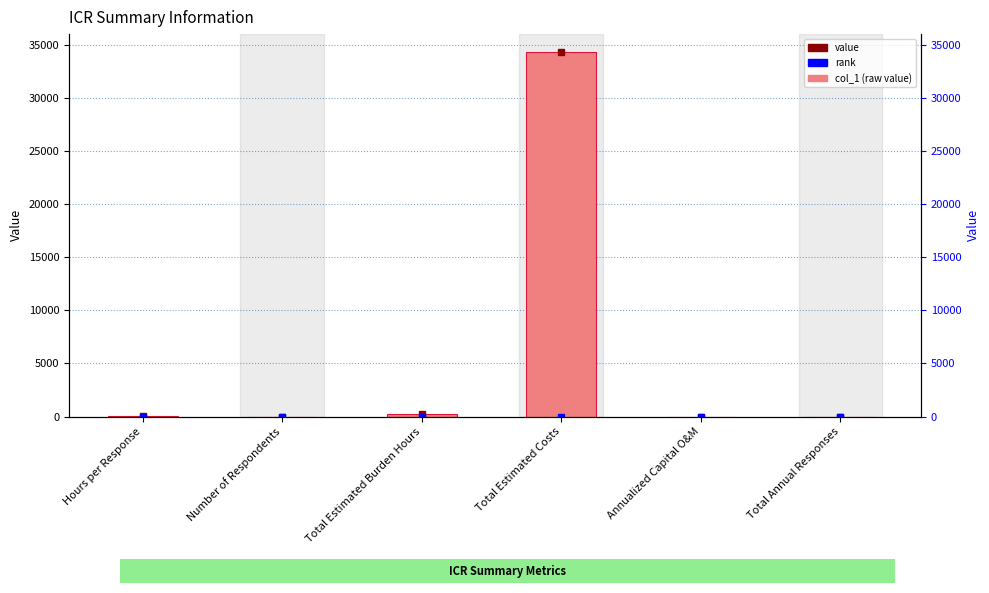

Read the value at Total Estimated Costs.

34300.0